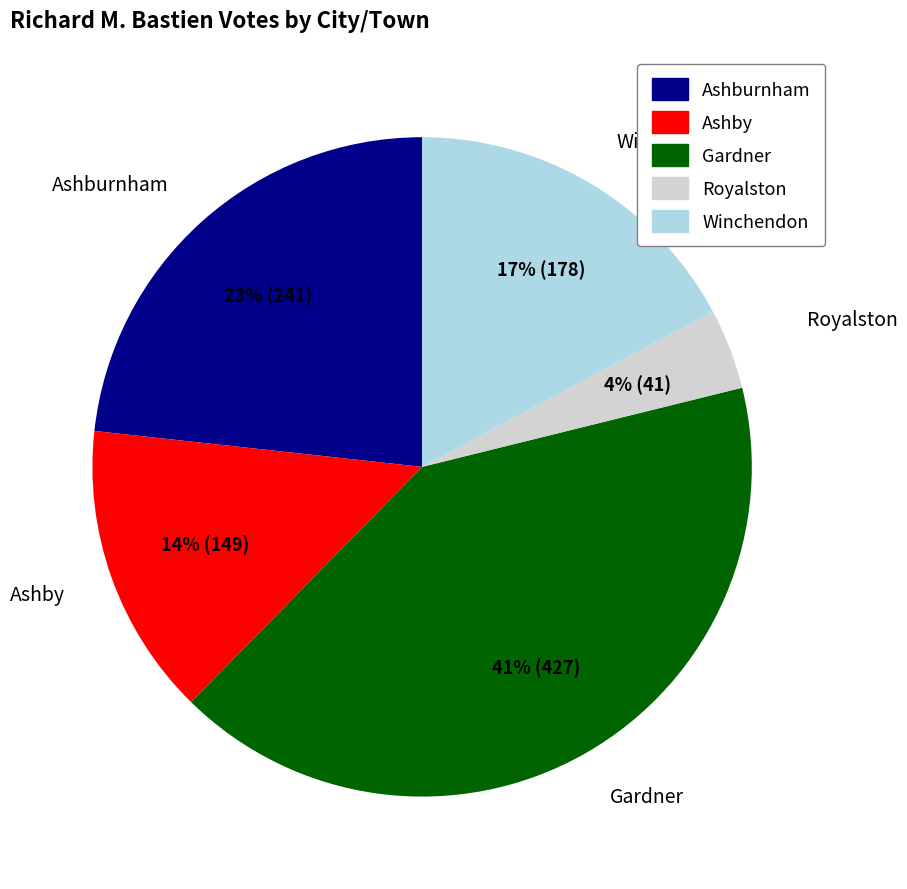

Which slice is the smallest?

Royalston